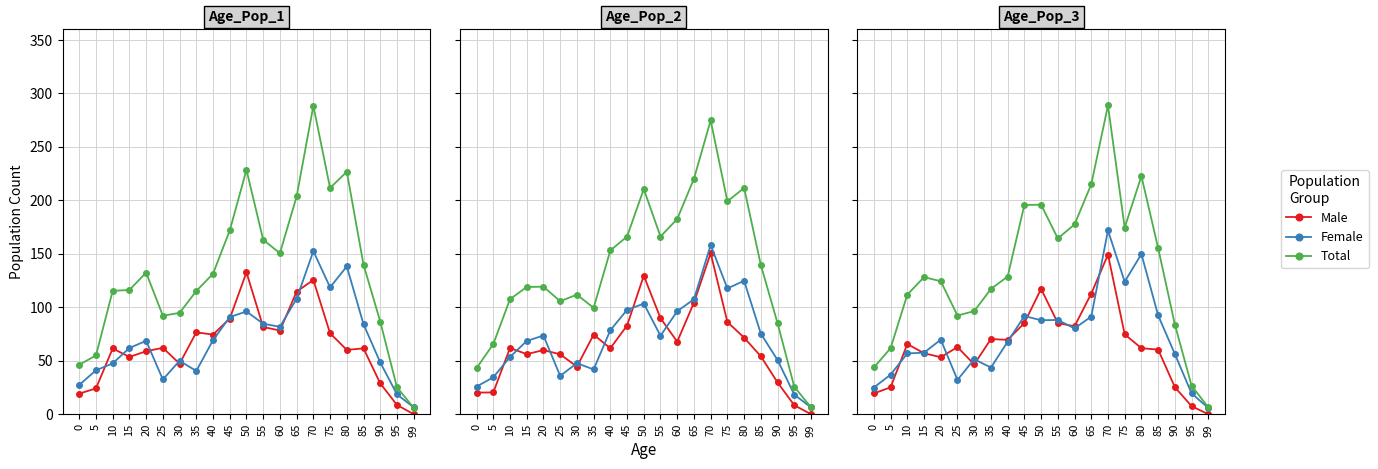

Which series changed the most between 0 and 80?

Total